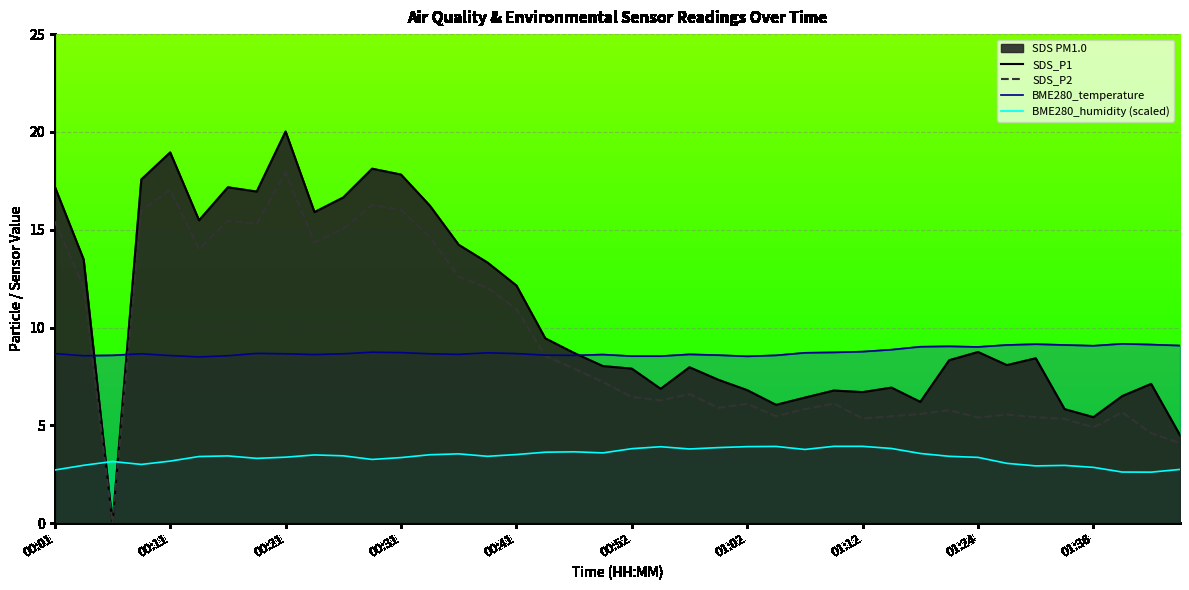

Is the value of SDS_P1 at 00:01 greater than the value of SDS_P2 at 17?

Yes